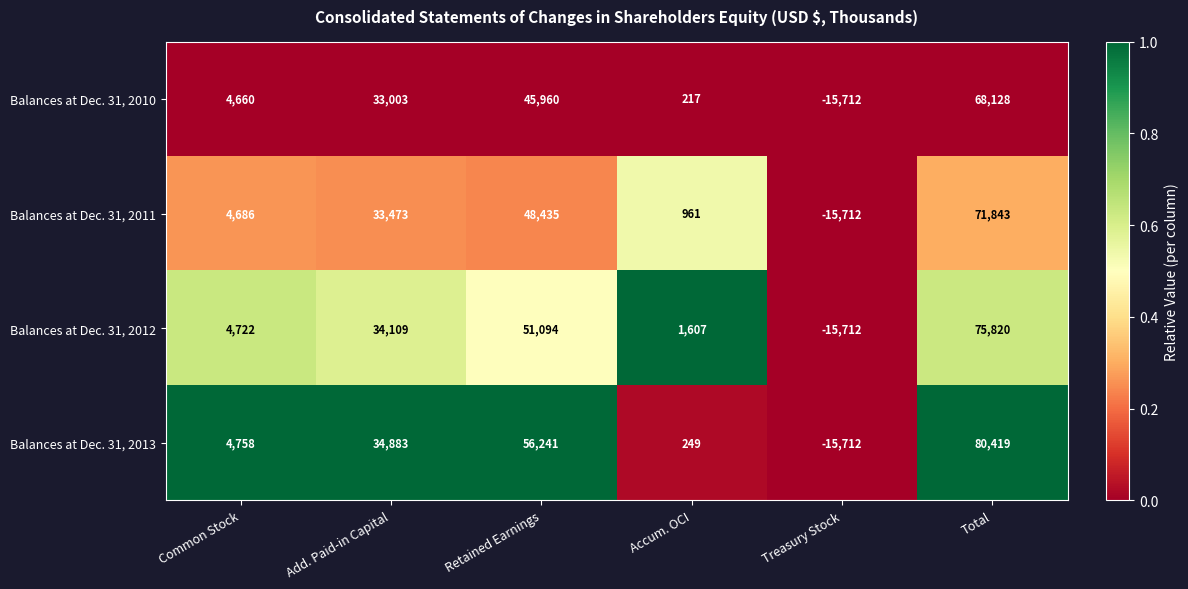

Which series has the largest range (max minus min)?

Balances at Dec. 31, 2013